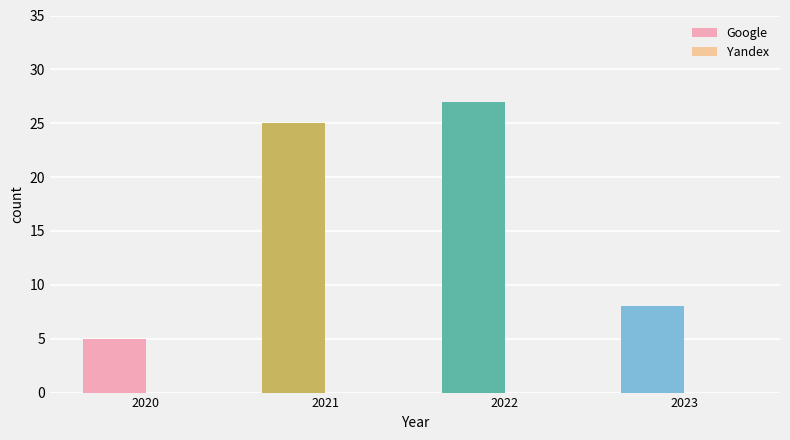

What is the maximum value shown in the chart?

27